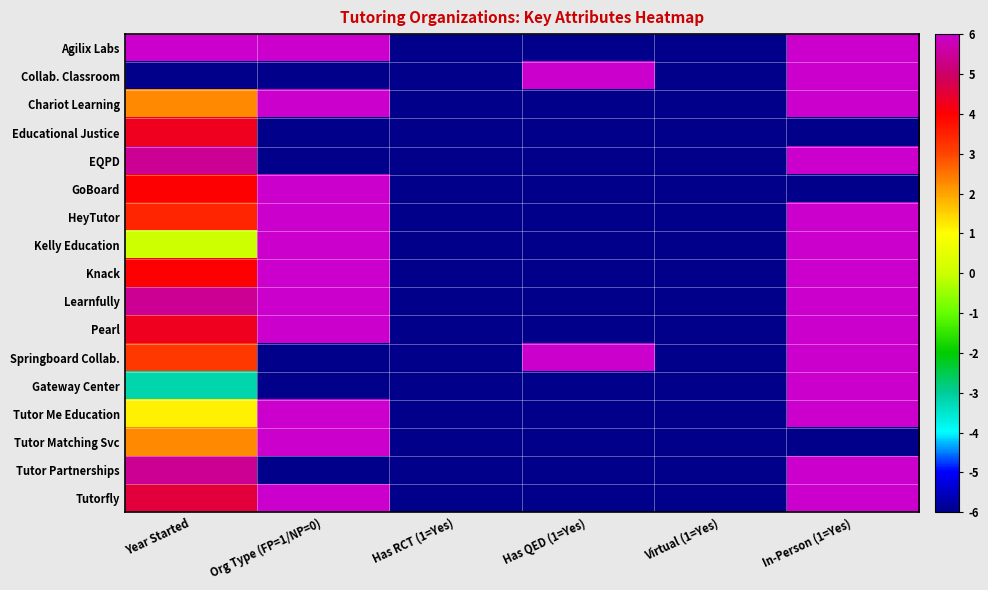

Which label corresponds to the smallest value in the chart?

Has RCT (1=Yes)